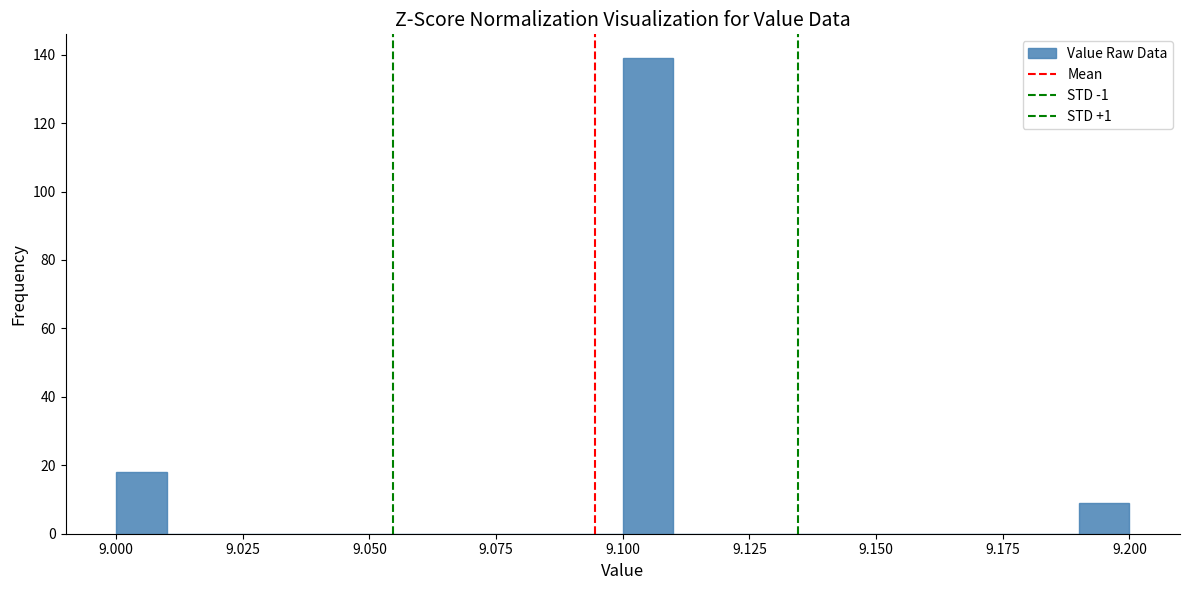

Read against the x-axis, roughly where is the centre of the tallest bar?

9.105